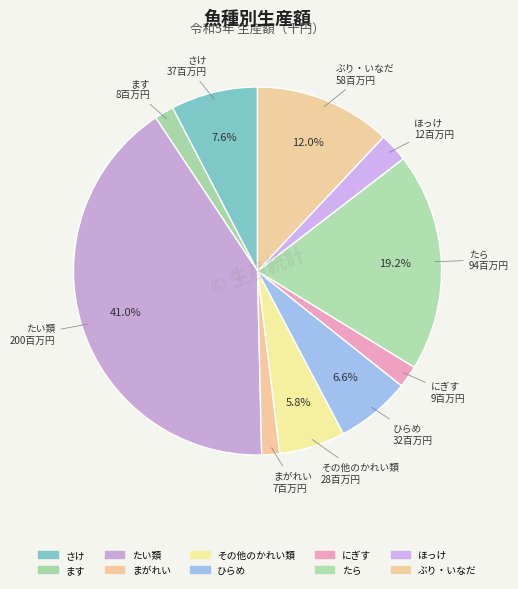

Which has a higher value, さけ or まがれい?

さけ